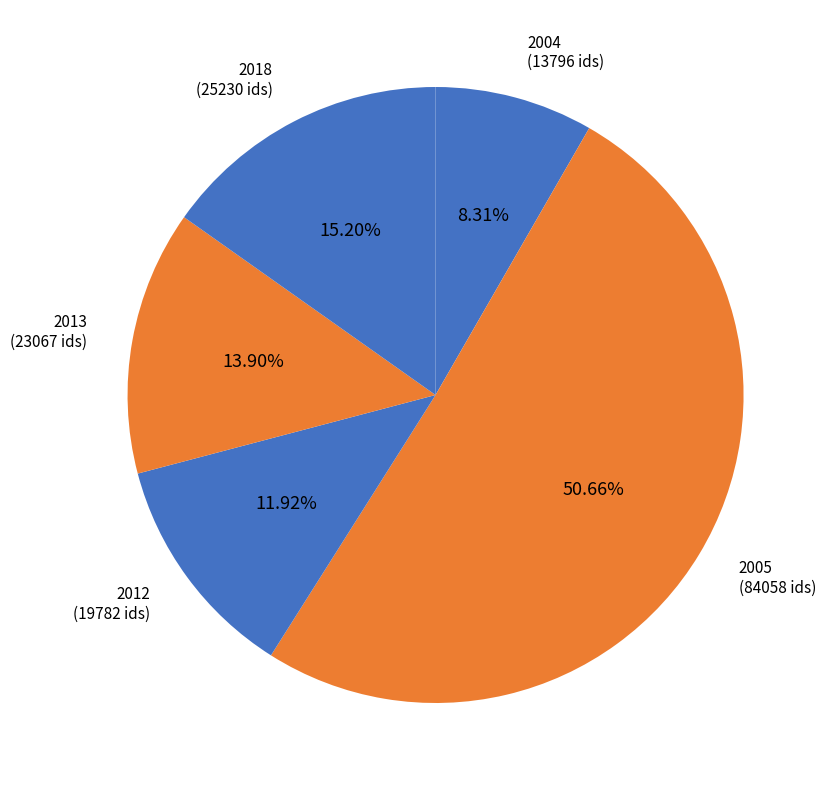

How many slices are in this pie chart?

5